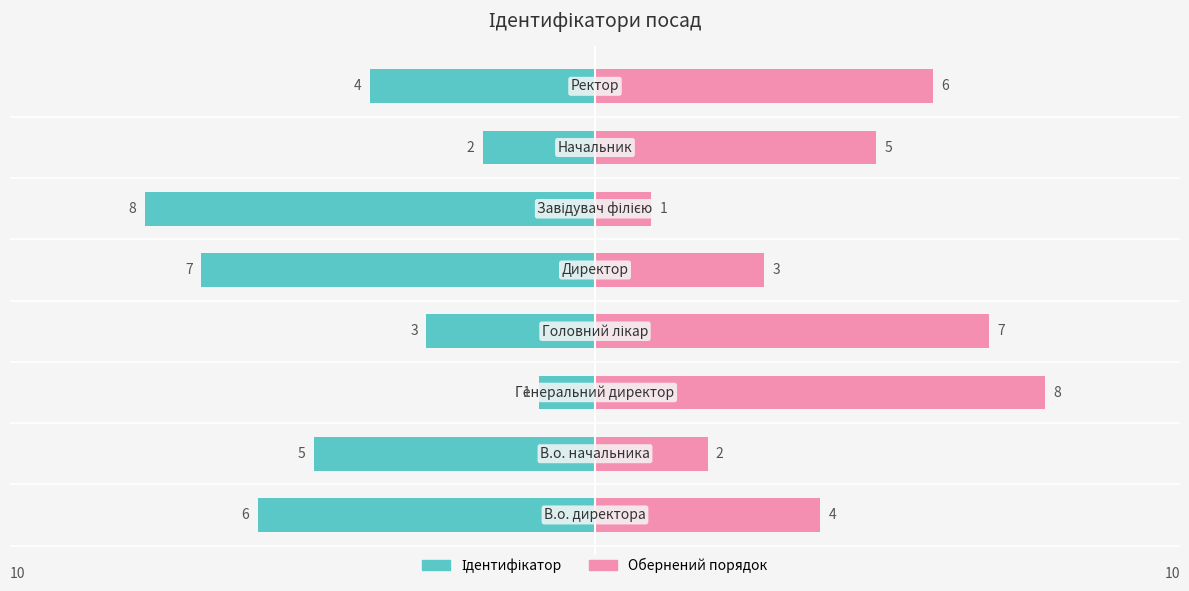

How many series are shown in this chart?

2